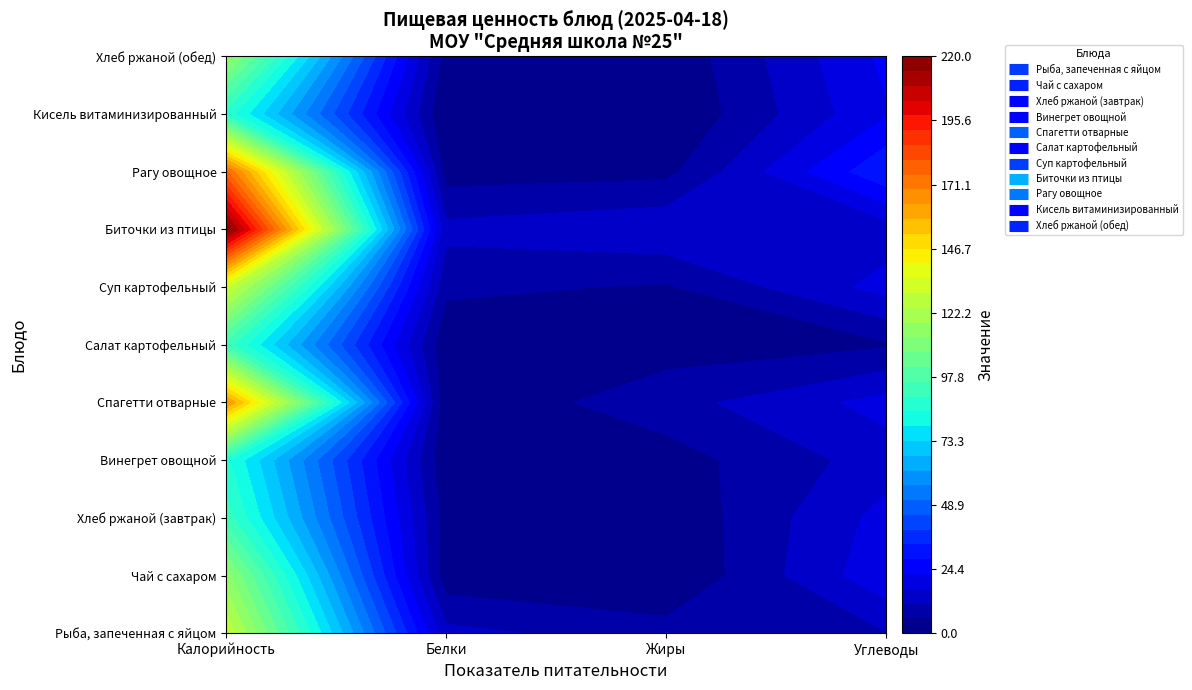

Which series has the largest total across all categories?

Биточки из птицы